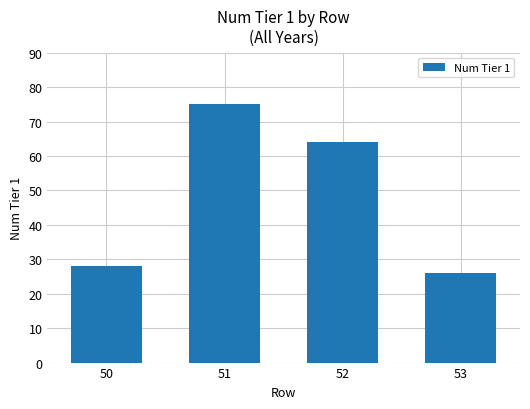

True or false: the data shows 123 at 51.

False